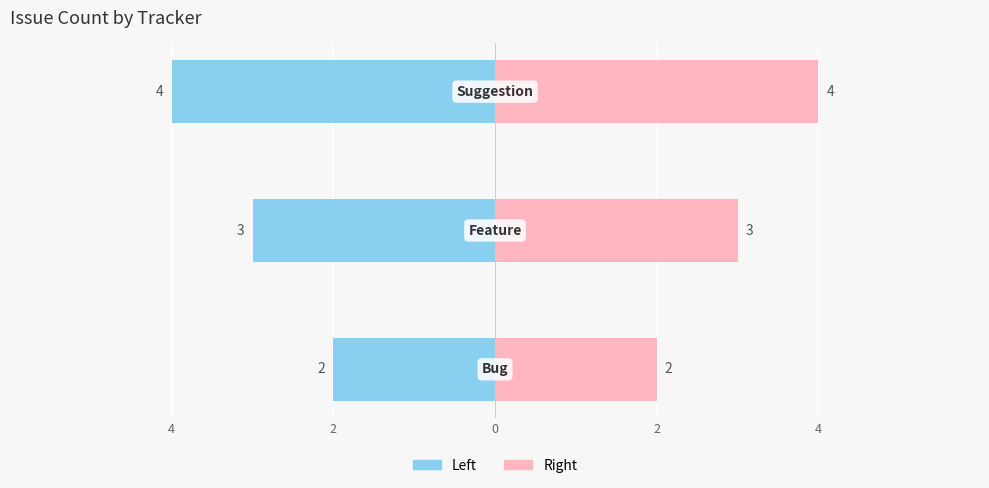

How many values in the Count (Right) series are below 3?

1